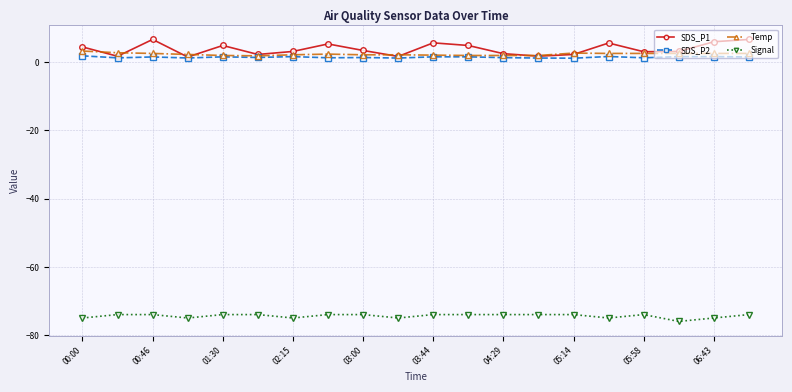

Which series has the largest range (max minus min)?

SDS_P1